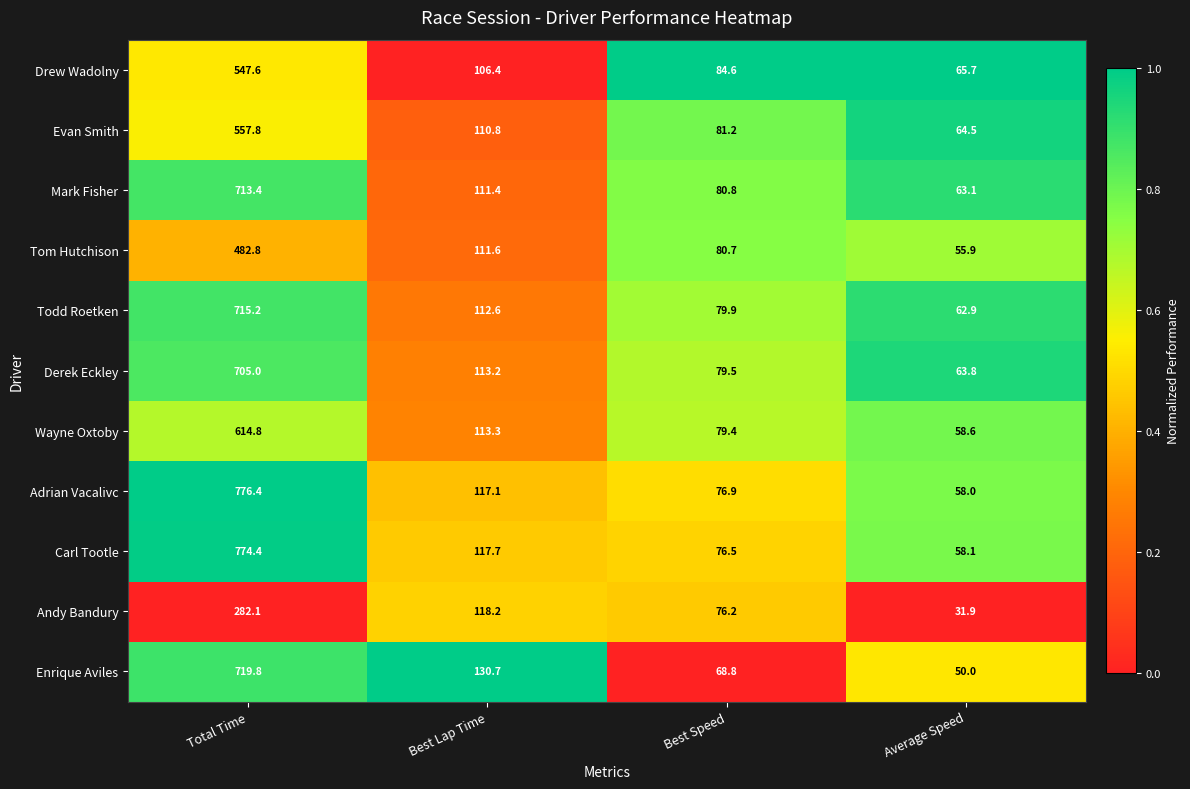

Which category has the highest value in the Evan Smith series?

Total Time